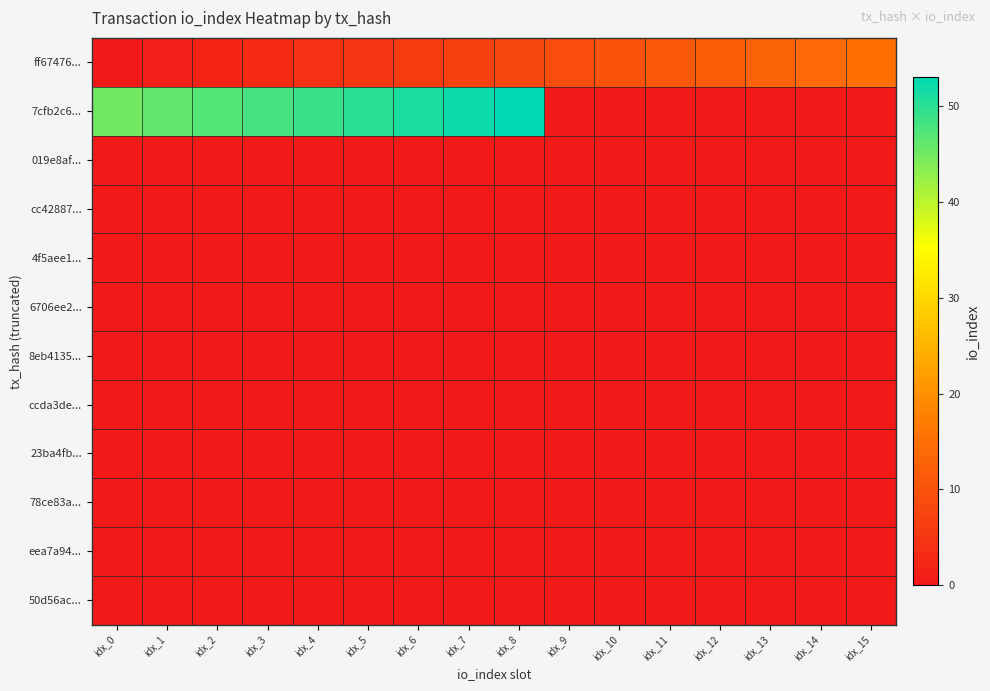

Reading left to right, transcribe all the data shown in this chart.

ff67476...: idx_0=0	idx_1=1	idx_2=2	idx_3=3	idx_4=4	idx_5=5	idx_6=6	idx_7=7	idx_8=8	idx_9=9	idx_10=10	idx_11=11	idx_12=12	idx_13=13	idx_14=14	idx_15=15
7cfb2c6...: idx_0=45	idx_1=46	idx_2=47	idx_3=48	idx_4=49	idx_5=50	idx_6=51	idx_7=52	idx_8=53	idx_9=0	idx_10=0	idx_11=0	idx_12=0	idx_13=0	idx_14=0	idx_15=0
019e8af...: idx_0=0	idx_1=0	idx_2=0	idx_3=0	idx_4=0	idx_5=0	idx_6=0	idx_7=0	idx_8=0	idx_9=0	idx_10=0	idx_11=0	idx_12=0	idx_13=0	idx_14=0	idx_15=0
cc42887...: idx_0=0	idx_1=0	idx_2=0	idx_3=0	idx_4=0	idx_5=0	idx_6=0	idx_7=0	idx_8=0	idx_9=0	idx_10=0	idx_11=0	idx_12=0	idx_13=0	idx_14=0	idx_15=0
4f5aee1...: idx_0=0	idx_1=0	idx_2=0	idx_3=0	idx_4=0	idx_5=0	idx_6=0	idx_7=0	idx_8=0	idx_9=0	idx_10=0	idx_11=0	idx_12=0	idx_13=0	idx_14=0	idx_15=0
6706ee2...: idx_0=0	idx_1=0	idx_2=0	idx_3=0	idx_4=0	idx_5=0	idx_6=0	idx_7=0	idx_8=0	idx_9=0	idx_10=0	idx_11=0	idx_12=0	idx_13=0	idx_14=0	idx_15=0
8eb4135...: idx_0=0	idx_1=0	idx_2=0	idx_3=0	idx_4=0	idx_5=0	idx_6=0	idx_7=0	idx_8=0	idx_9=0	idx_10=0	idx_11=0	idx_12=0	idx_13=0	idx_14=0	idx_15=0
ccda3de...: idx_0=0	idx_1=0	idx_2=0	idx_3=0	idx_4=0	idx_5=0	idx_6=0	idx_7=0	idx_8=0	idx_9=0	idx_10=0	idx_11=0	idx_12=0	idx_13=0	idx_14=0	idx_15=0
23ba4fb...: idx_0=0	idx_1=0	idx_2=0	idx_3=0	idx_4=0	idx_5=0	idx_6=0	idx_7=0	idx_8=0	idx_9=0	idx_10=0	idx_11=0	idx_12=0	idx_13=0	idx_14=0	idx_15=0
78ce83a...: idx_0=0	idx_1=0	idx_2=0	idx_3=0	idx_4=0	idx_5=0	idx_6=0	idx_7=0	idx_8=0	idx_9=0	idx_10=0	idx_11=0	idx_12=0	idx_13=0	idx_14=0	idx_15=0
eea7a94...: idx_0=0	idx_1=0	idx_2=0	idx_3=0	idx_4=0	idx_5=0	idx_6=0	idx_7=0	idx_8=0	idx_9=0	idx_10=0	idx_11=0	idx_12=0	idx_13=0	idx_14=0	idx_15=0
50d56ac...: idx_0=0	idx_1=0	idx_2=0	idx_3=0	idx_4=0	idx_5=0	idx_6=0	idx_7=0	idx_8=0	idx_9=0	idx_10=0	idx_11=0	idx_12=0	idx_13=0	idx_14=0	idx_15=0